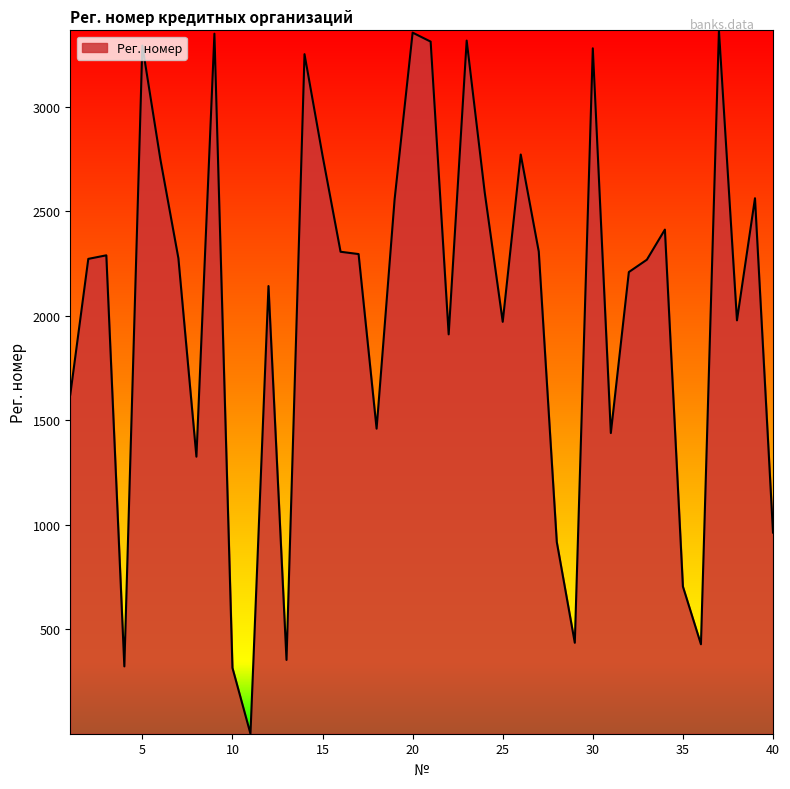

What is the difference between the maximum and minimum values?

3364